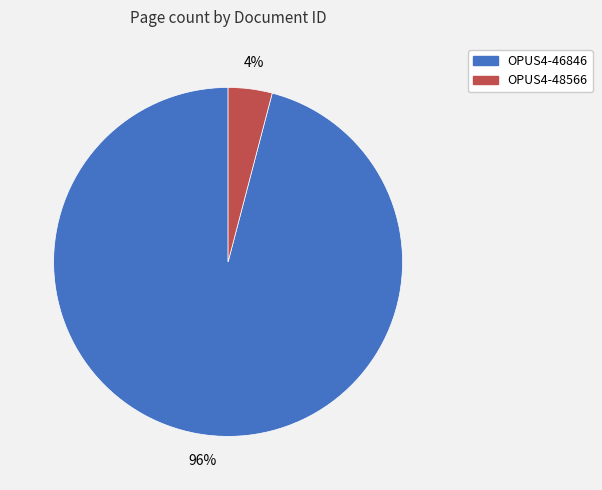

What percentage is the OPUS4-48566 slice, to the nearest percent?

4%